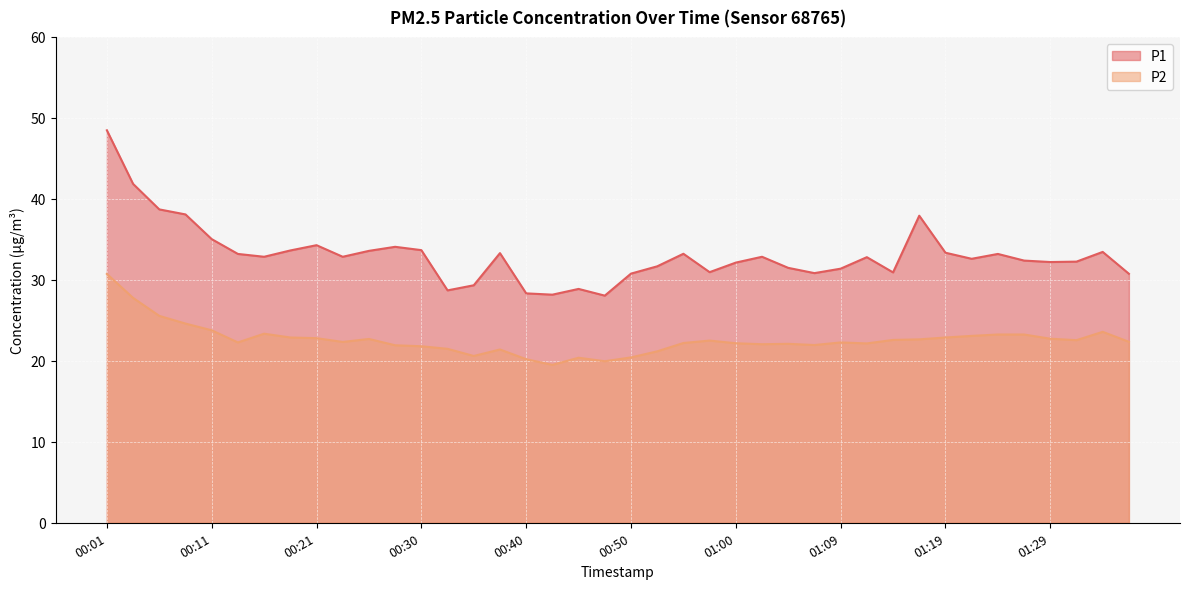

What is the approximate value of P1 at 00:25?

33.6